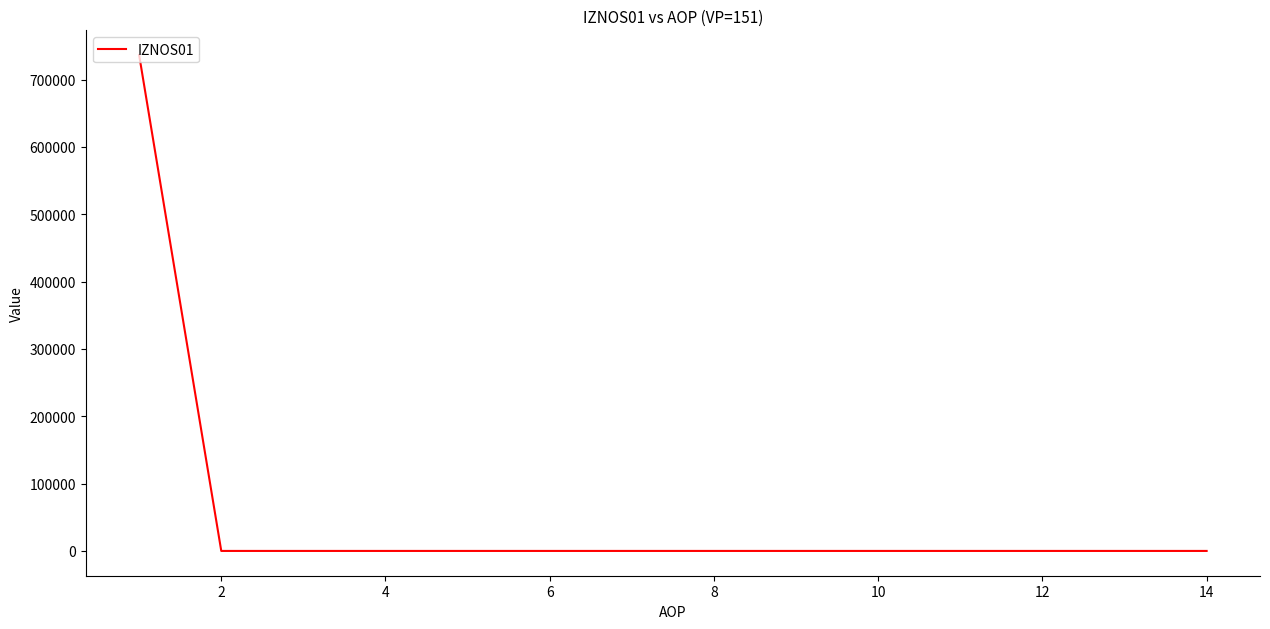

What is the greatest value displayed?

736271